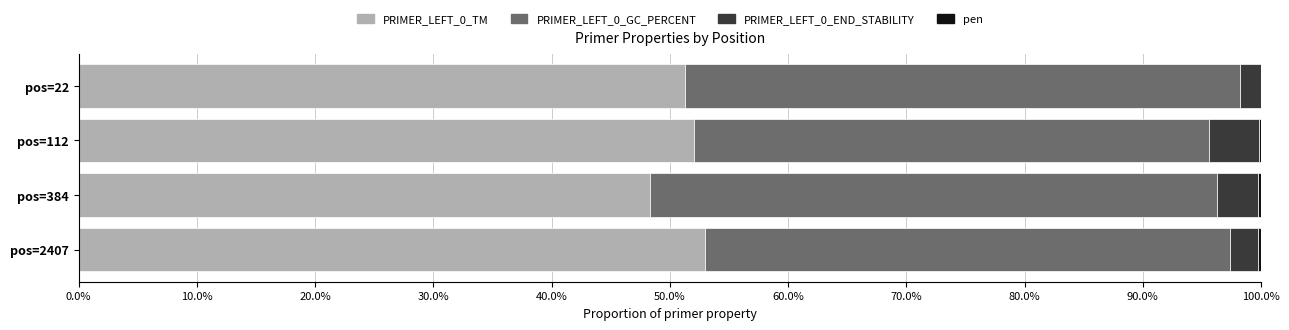

What are all the series names shown in the legend?

PRIMER_LEFT_0_TM, PRIMER_LEFT_0_GC_PERCENT, PRIMER_LEFT_0_END_STABILITY, pen